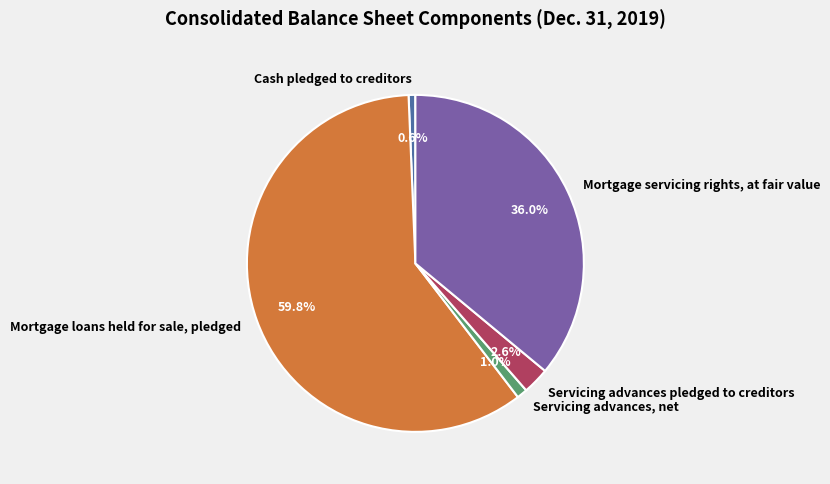

Does any single category account for the majority?

Yes